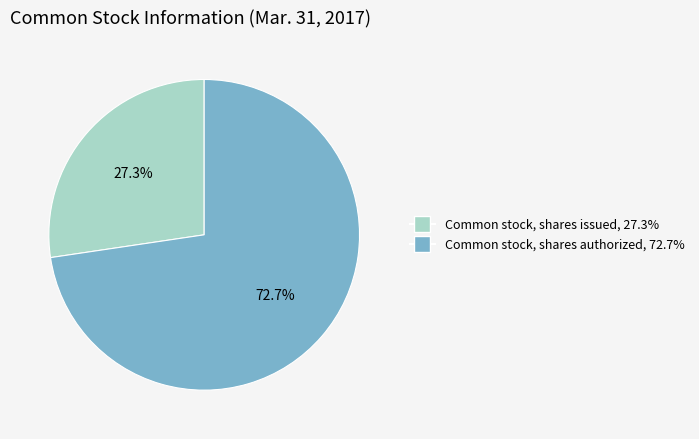

Count the number of slices in the pie.

2